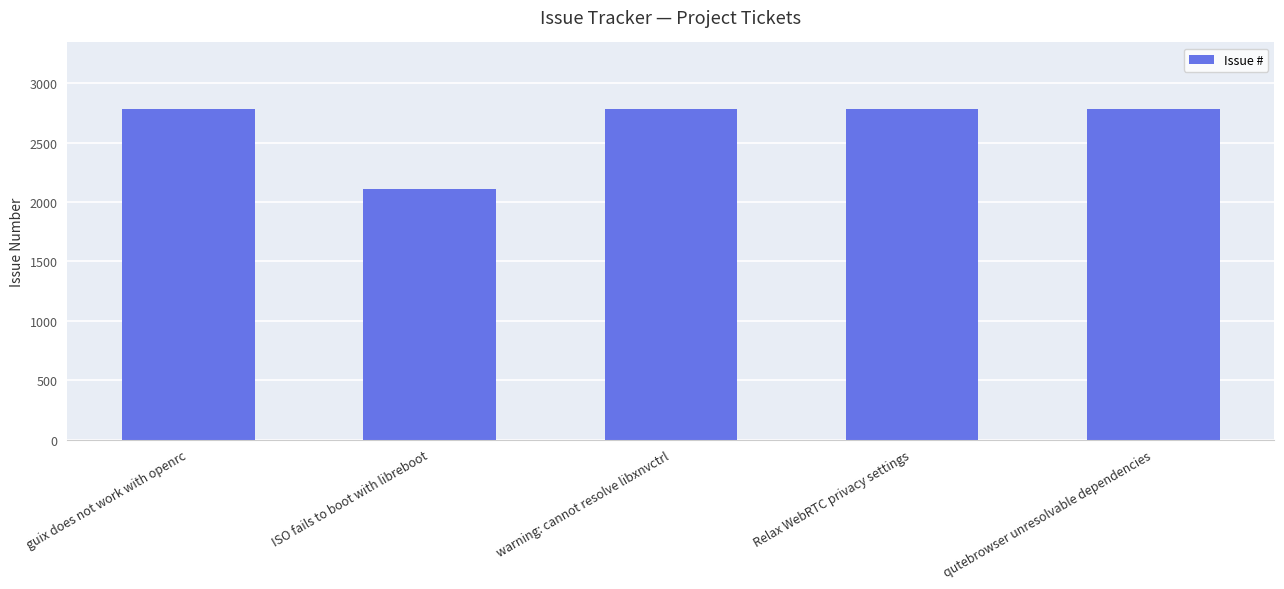

What is the difference between the second highest and second lowest values?

2